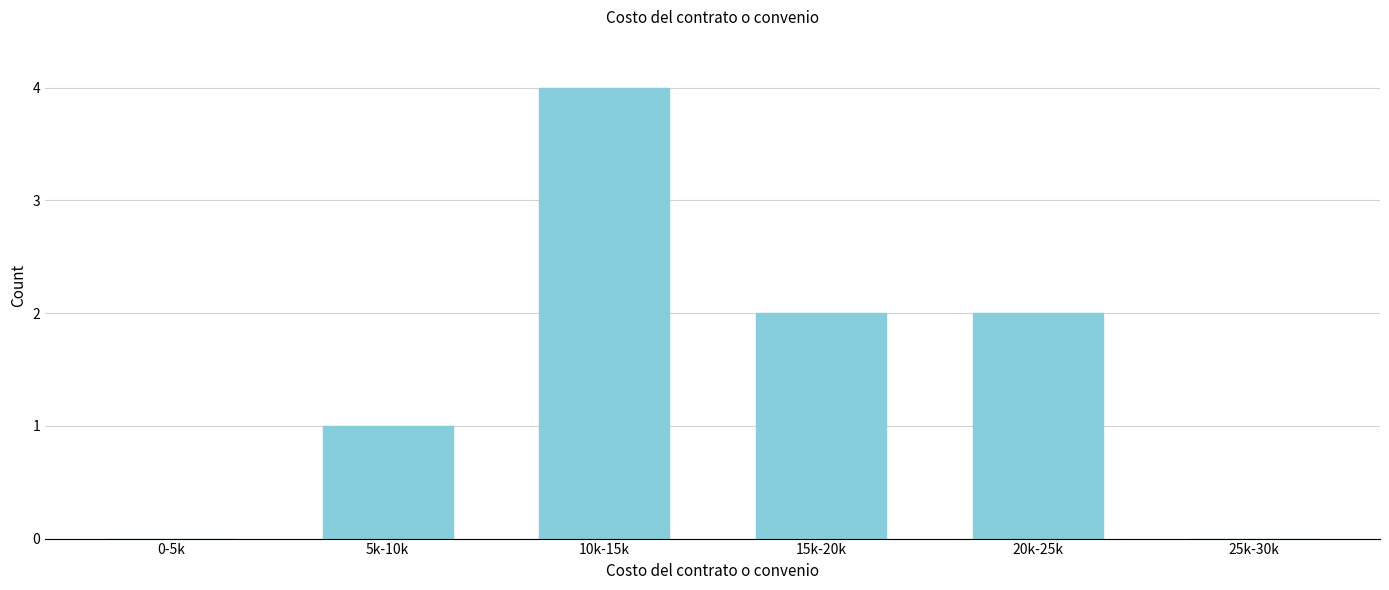

Reading left to right, list all the values displayed in this chart.

0-5k=0	5k-10k=1	10k-15k=4	15k-20k=2	20k-25k=2	25k-30k=0